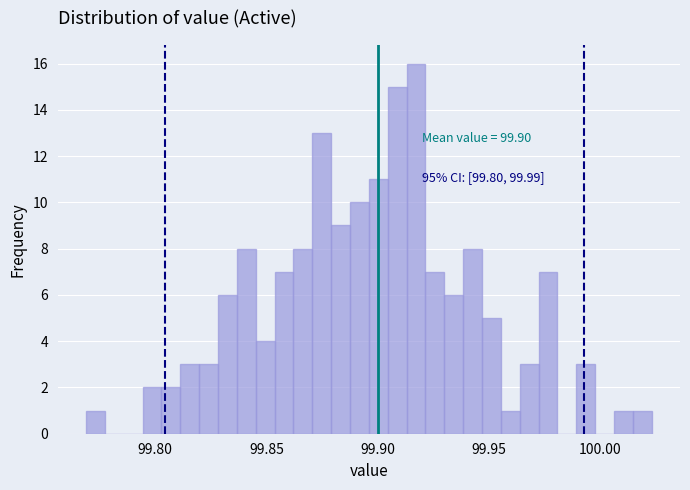

Read against the x-axis, roughly where is the centre of the tallest bar?

99.915